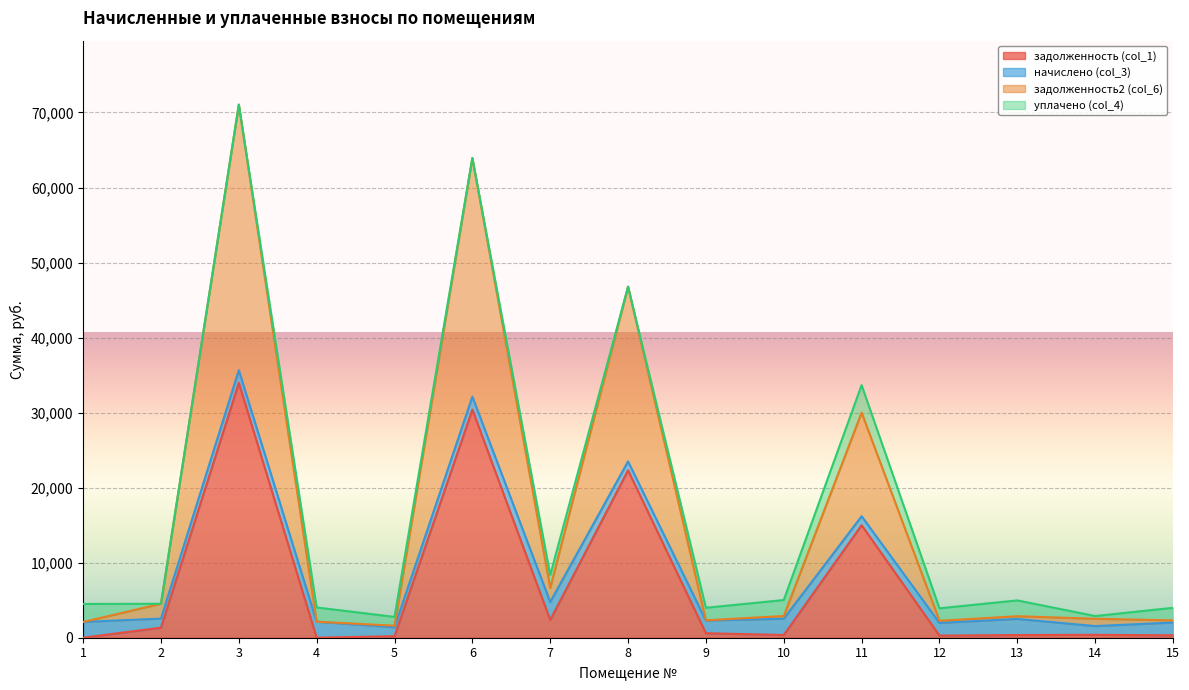

At which category is the sum across all series the highest?

3